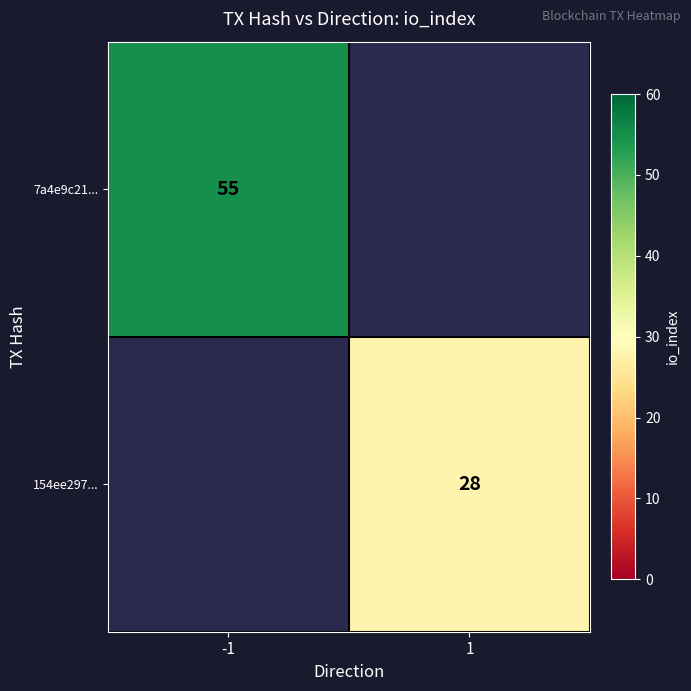

Is the value of 7a4e9c21... at -1 greater than the value of 154ee297... at 1?

Yes